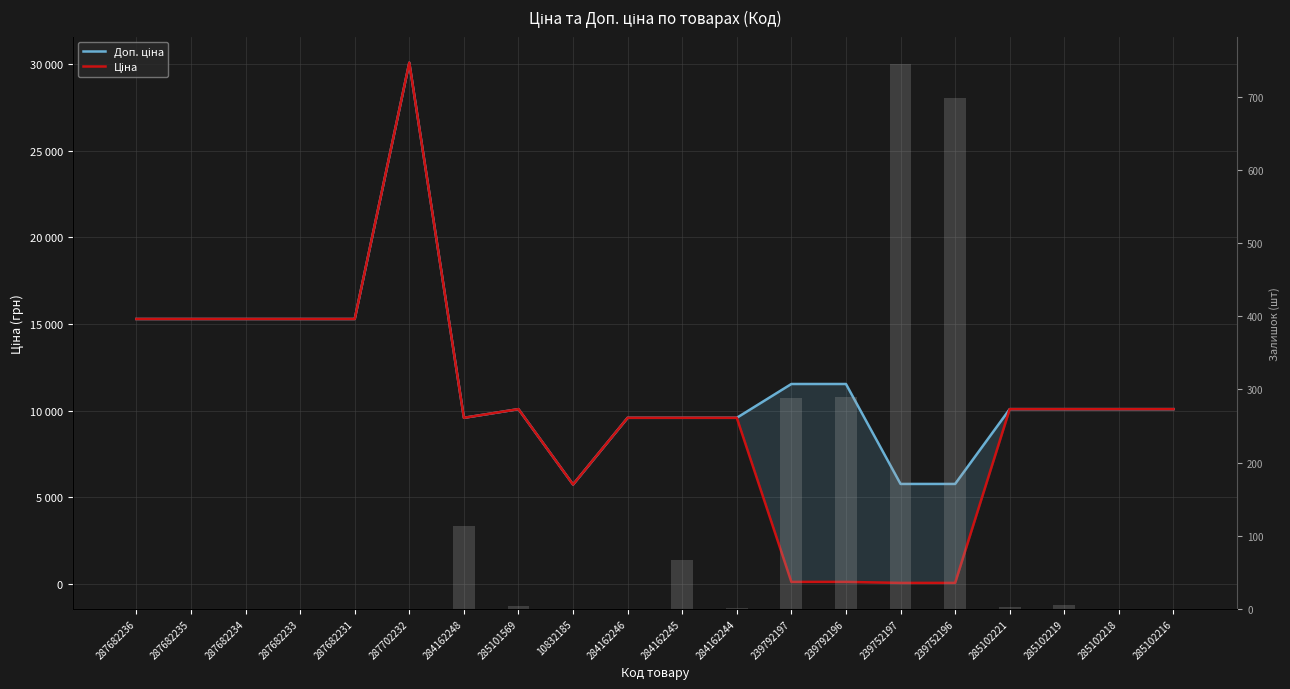

Which series changed the most between 287682236 and 287702232?

Доп. ціна